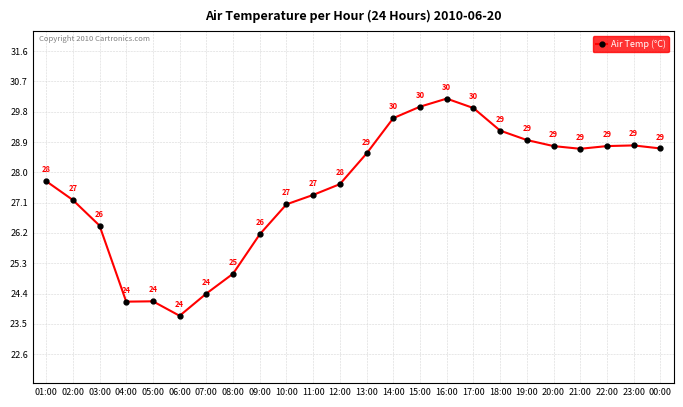

What is the label of the 18th point from the left?

18:00